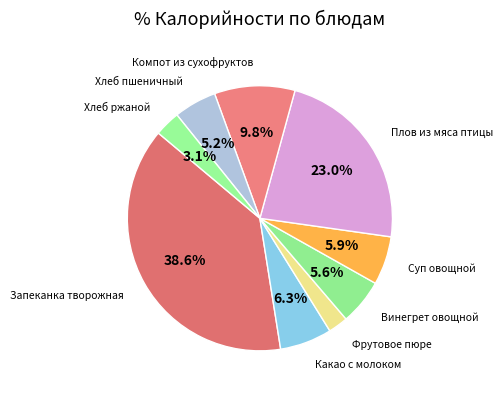

How many segments does this pie chart have?

9